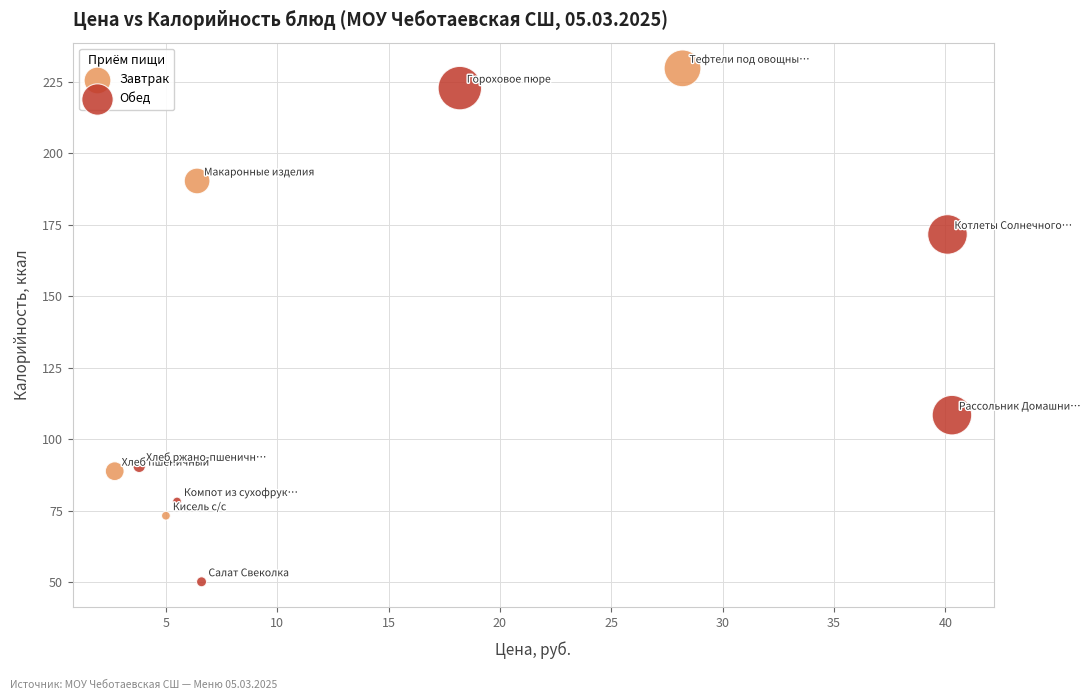

What are all the series names shown in the legend?

Завтрак, Обед